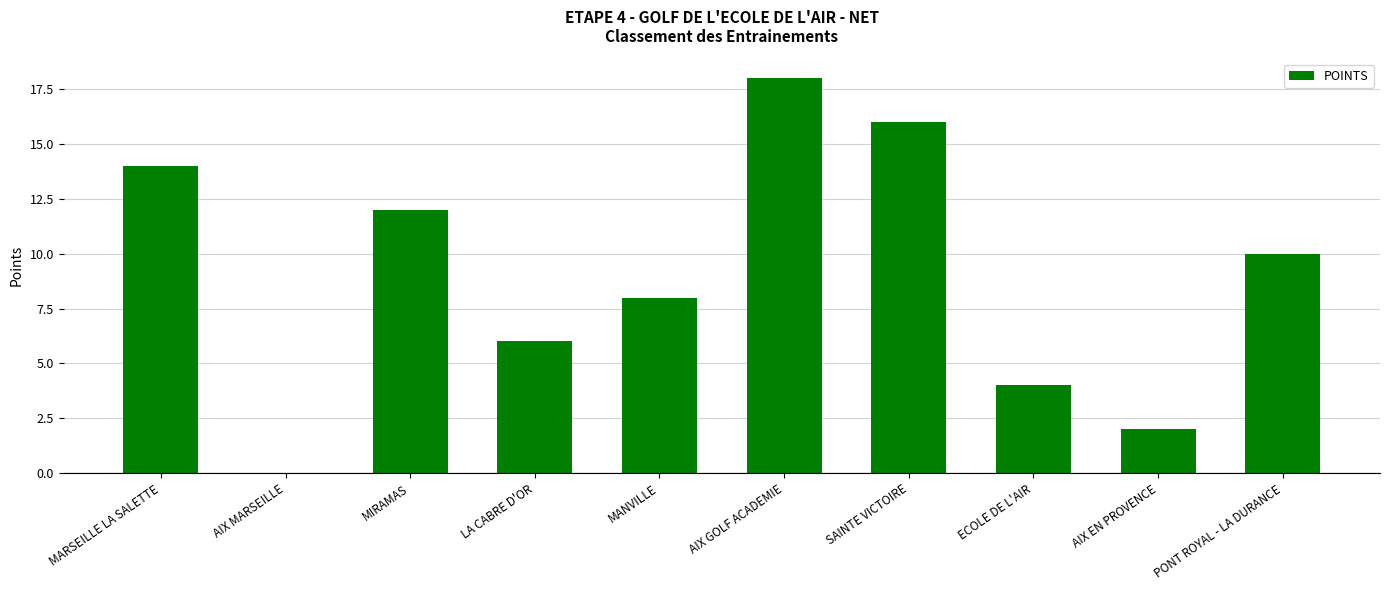

Reading left to right, list all the values displayed in this chart.

14	0	12	6	8	18	16	4	2	10